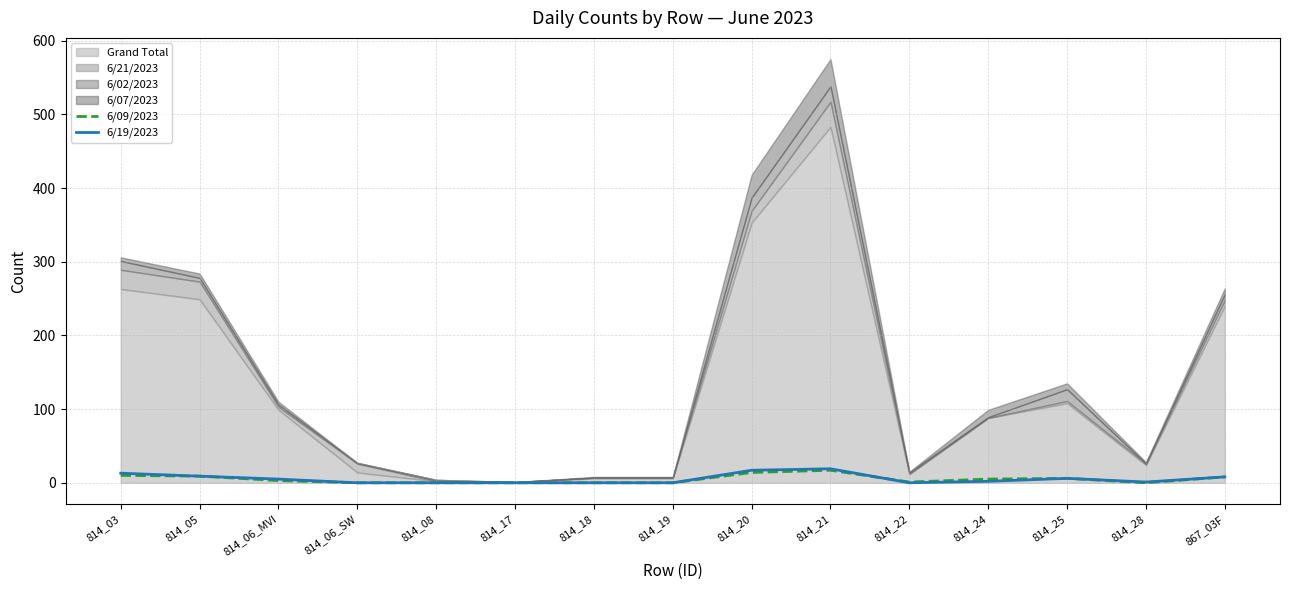

Between 814_08 and 814_19, which series saw the biggest shift?

6/09/2023